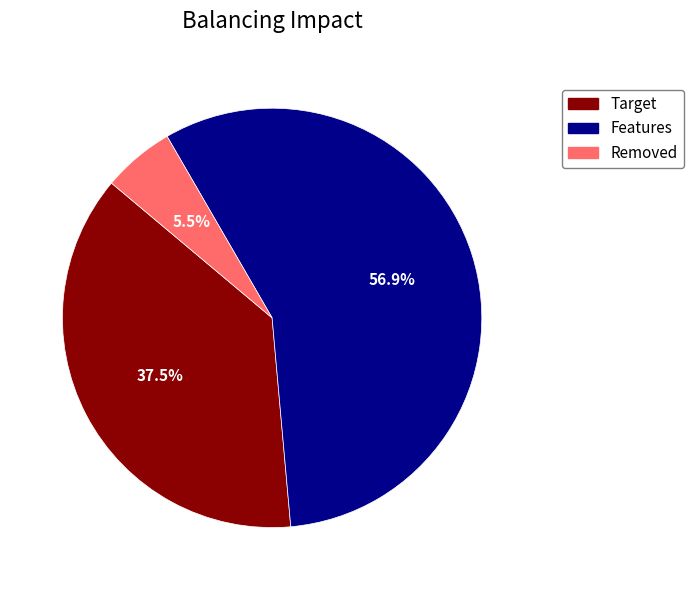

Is there any slice that represents more than half of the pie?

Yes